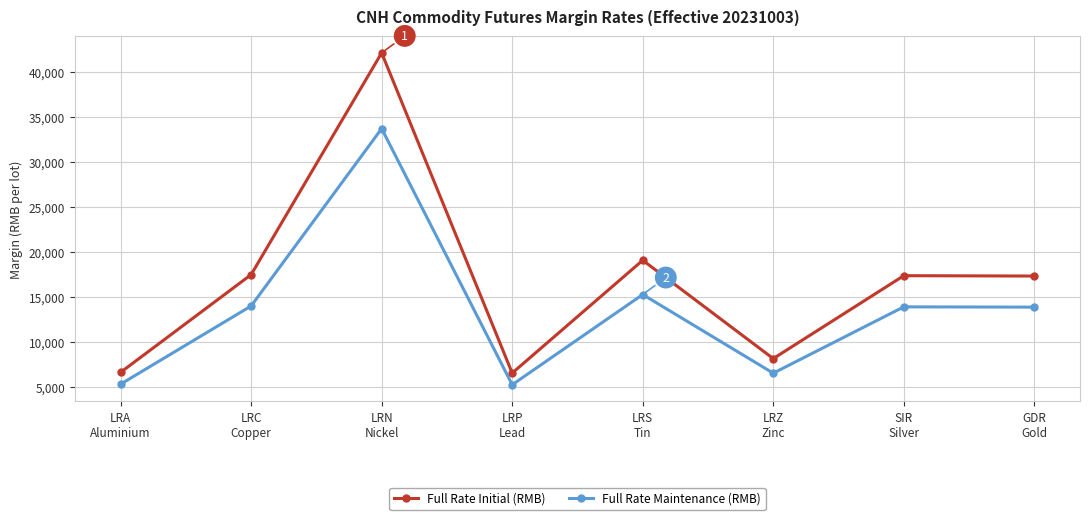

Count the number of categories in the chart.

8